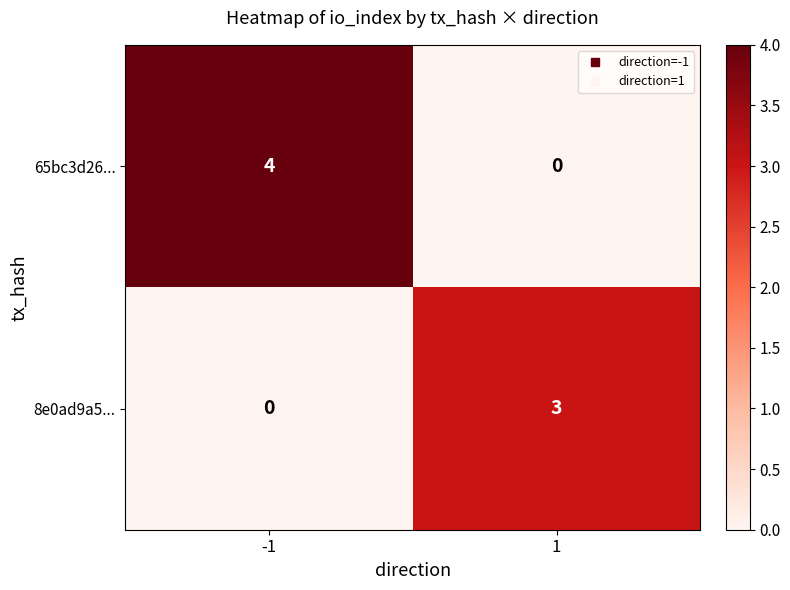

What is the difference between the 65bc3d26... values at 1 and -1?

4